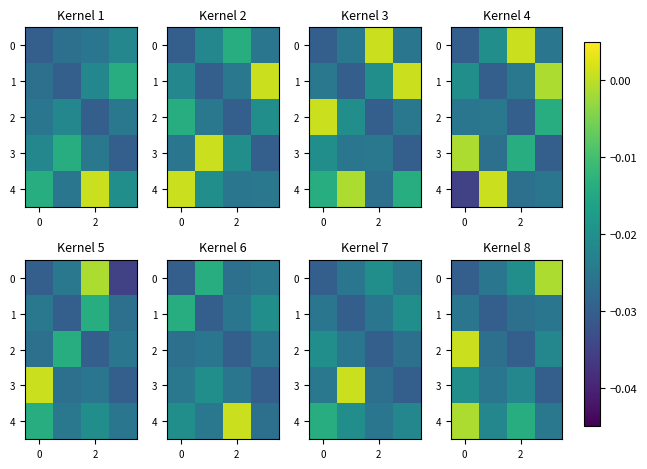

At how many categories does at least one series exceed 0?

1